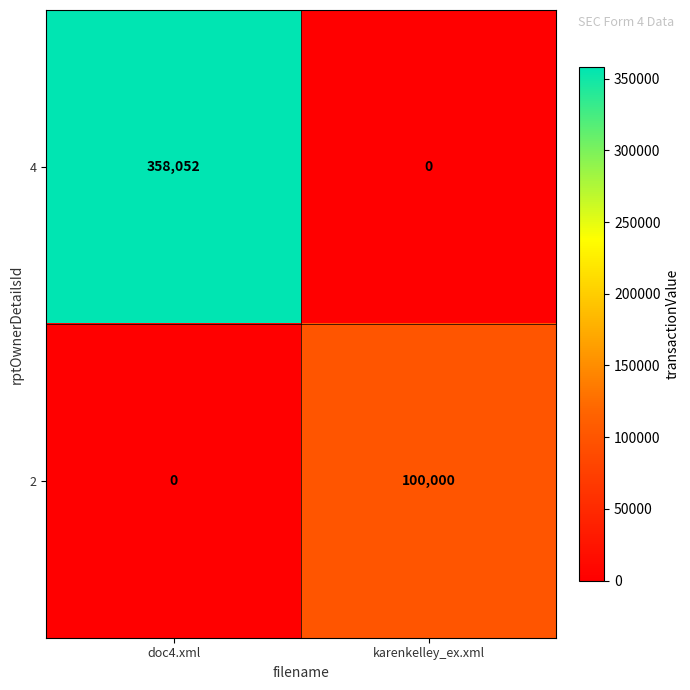

What is the greatest value displayed?

358052